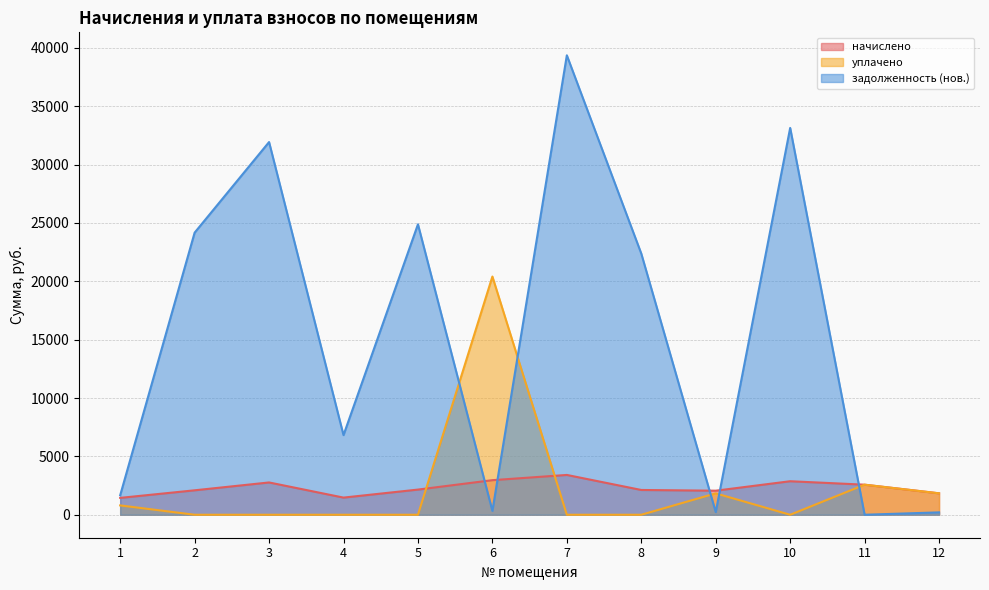

Where is the first local maximum for уплачено?

6